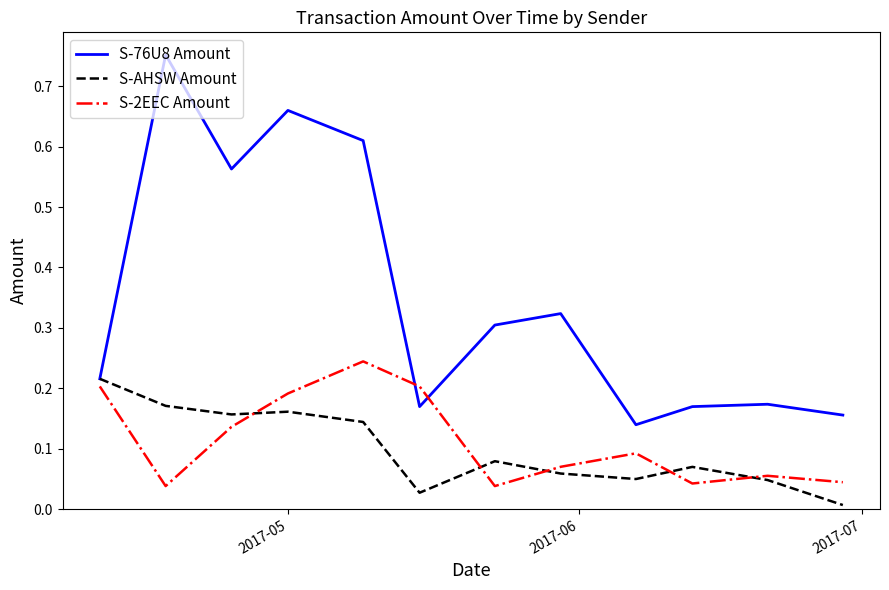

Which series has the widest spread of values?

S-76U8 Amount